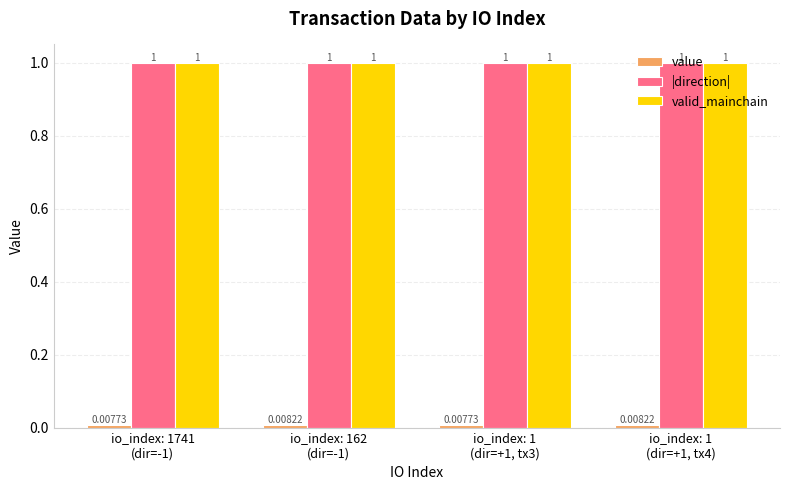

At how many categories does at least one series exceed 0?

4